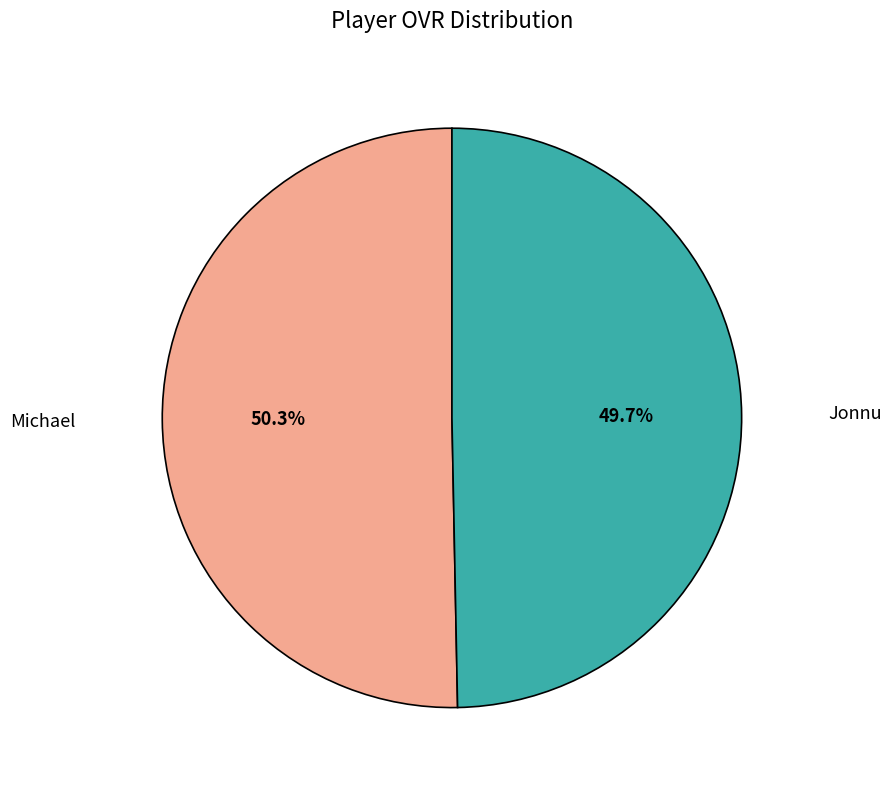

To the nearest percent, what is the average slice percentage?

50%